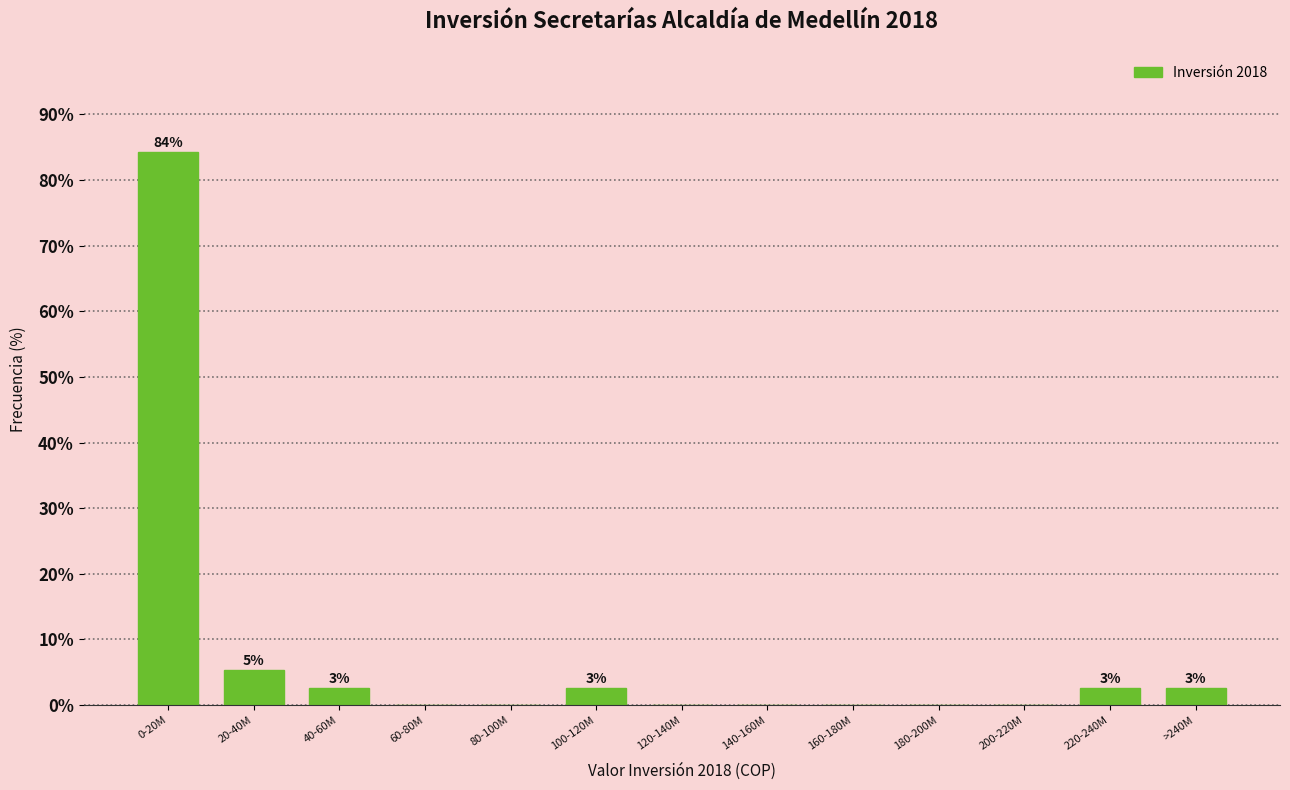

Reading left to right, transcribe all the data shown in this chart.

0-20M=84.2	20-40M=5.3	40-60M=2.6	60-80M=0.0	80-100M=0.0	100-120M=2.6	120-140M=0.0	140-160M=0.0	160-180M=0.0	180-200M=0.0	200-220M=0.0	220-240M=2.6	>240M=2.6